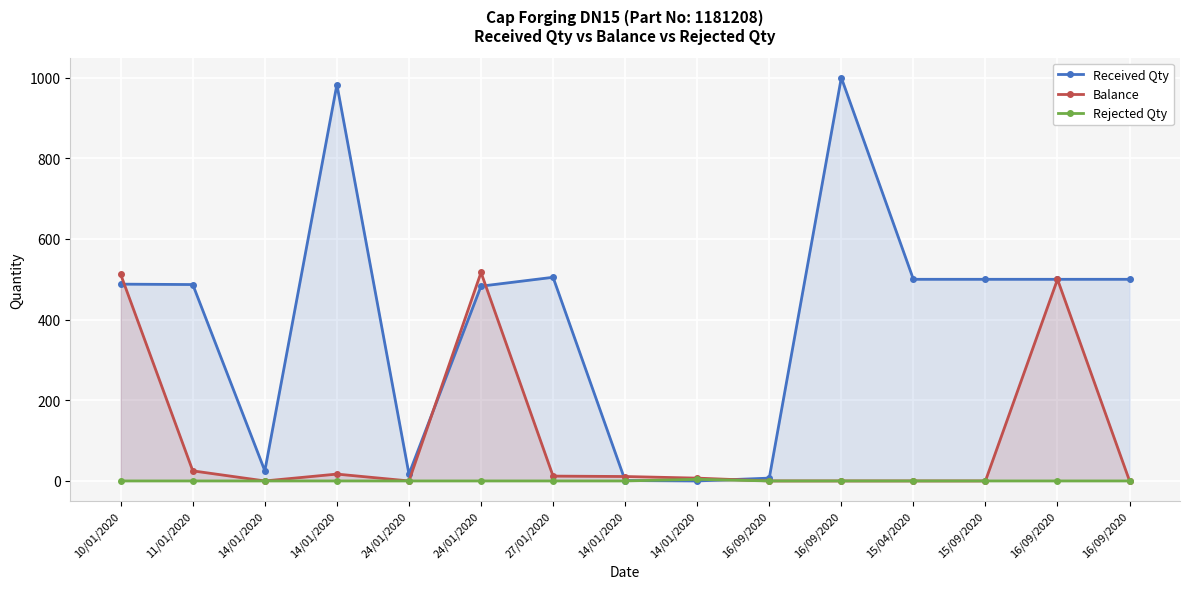

True or false: Balance and Rejected Qty intersect in this chart.

False